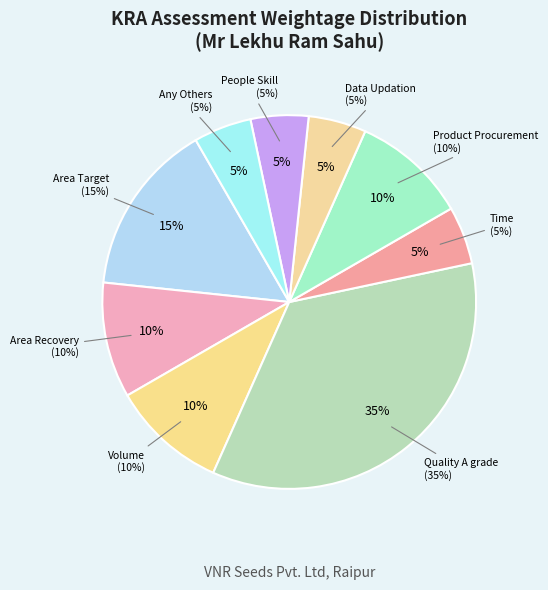

What percentage is the Any Others slice, to the nearest percent?

5%